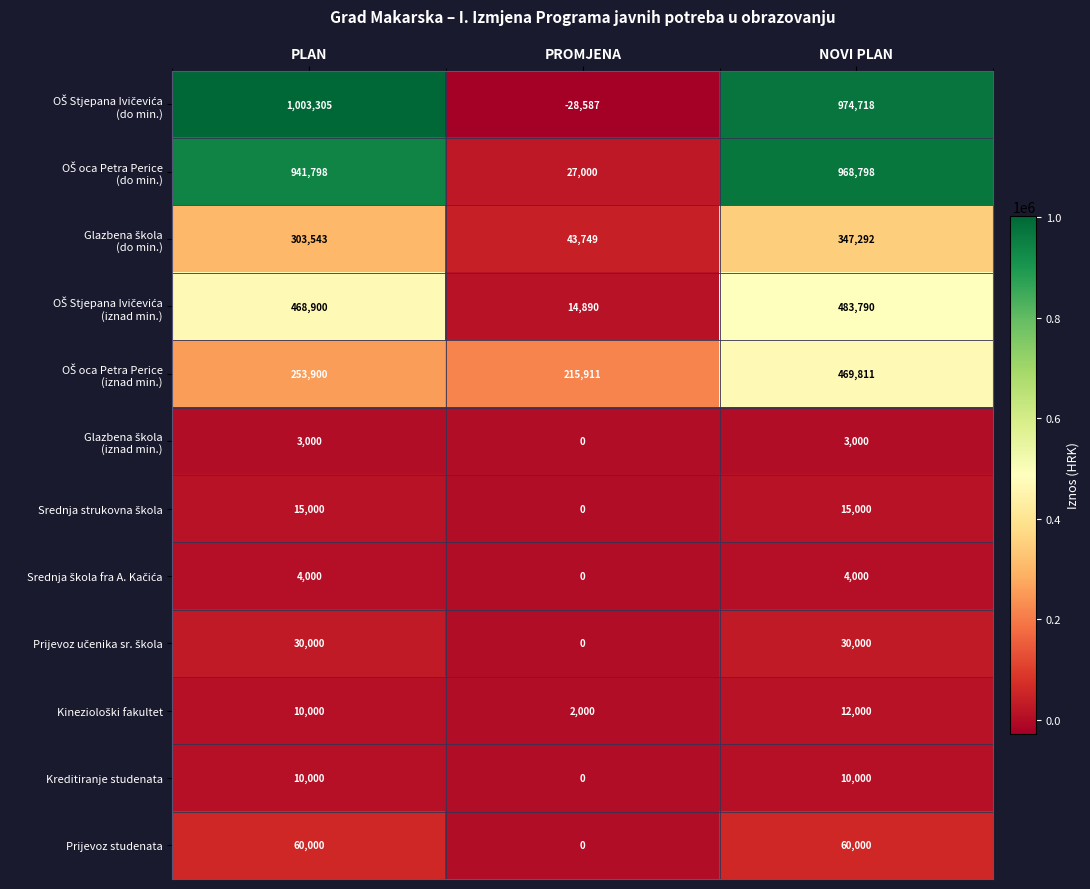

What is the difference between the highest and lowest values at NOVI PLAN?

971718